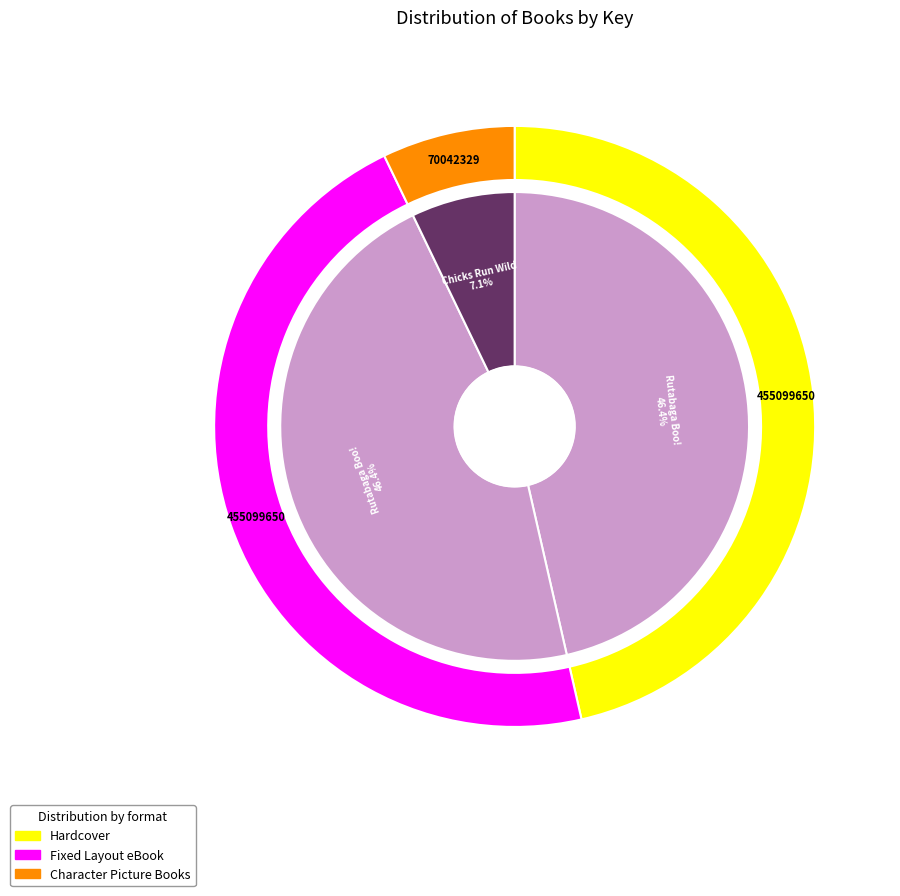

Which slice is the largest?

Rutabaga Boo! (Hardcover)